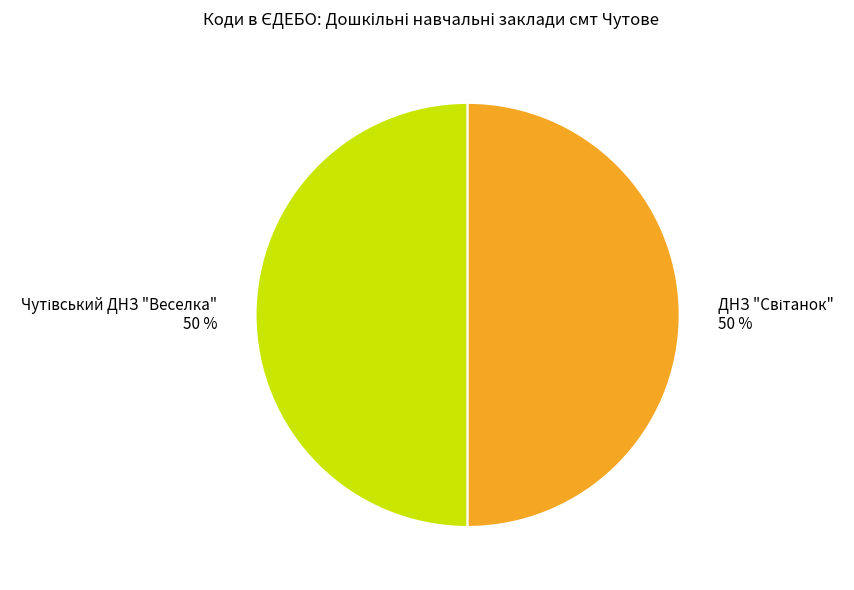

To the nearest percent, what is the average slice percentage?

50%